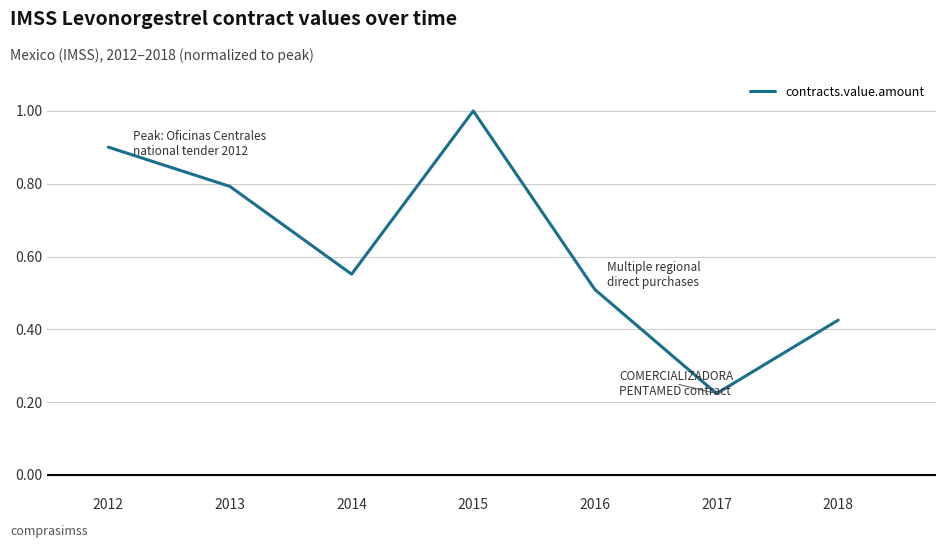

Between 2018 and 2017, which is larger?

2018